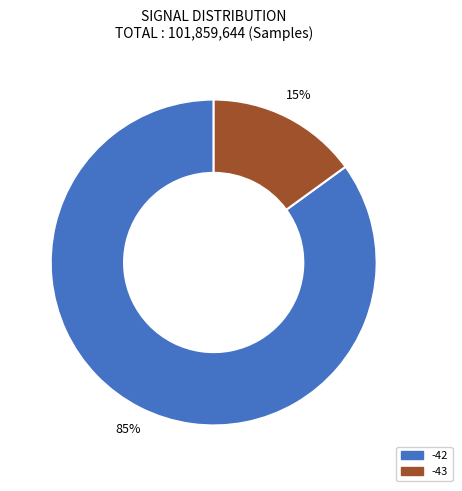

To the nearest percent, what is the average slice percentage?

50%